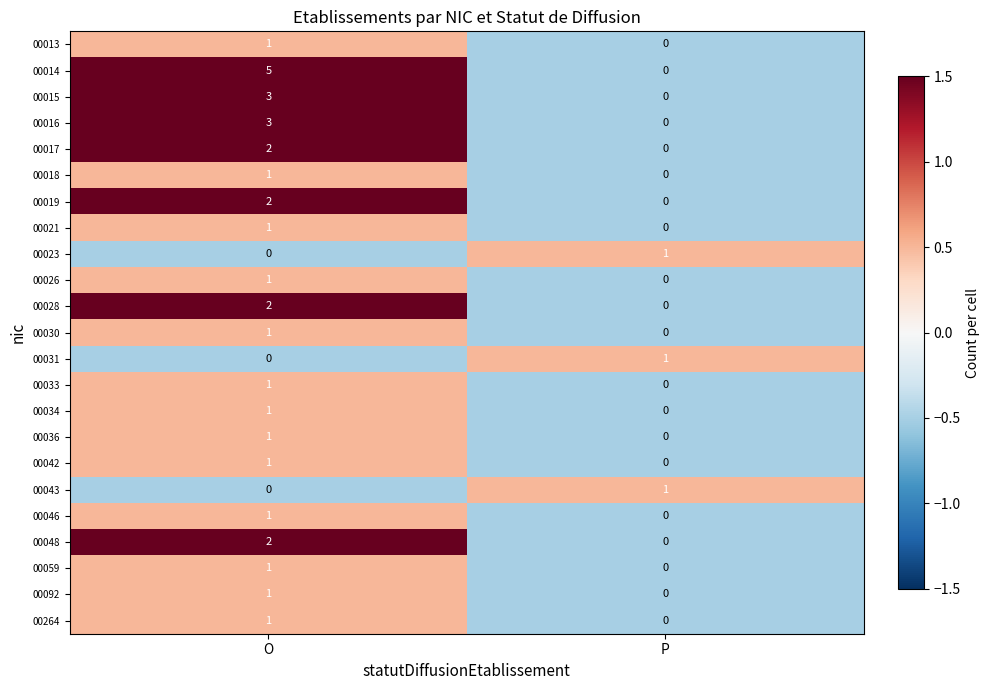

Which series has the widest spread of values?

00014